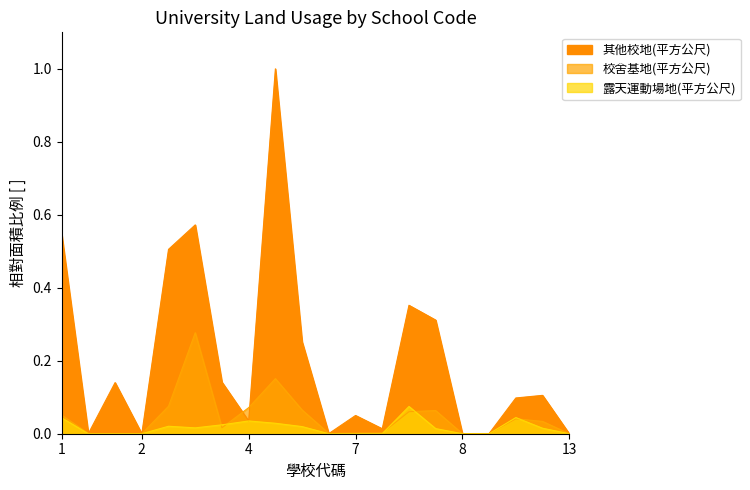

How many data points does each series have?

20